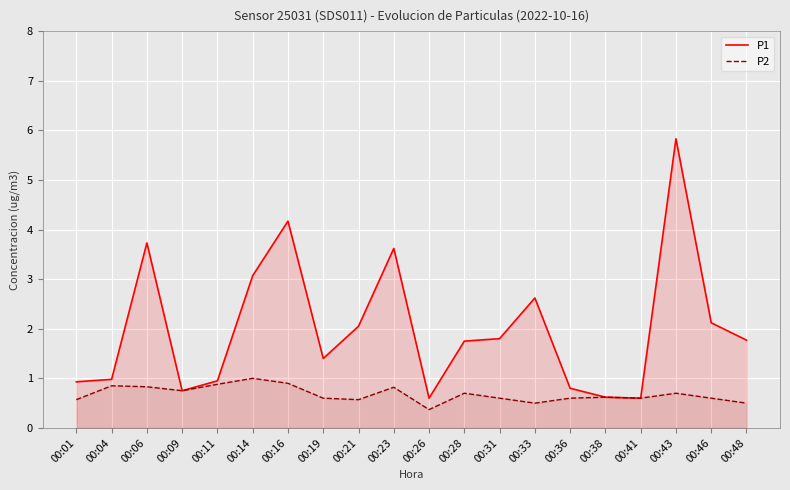

True or false: P2 and P1 intersect in this chart.

False